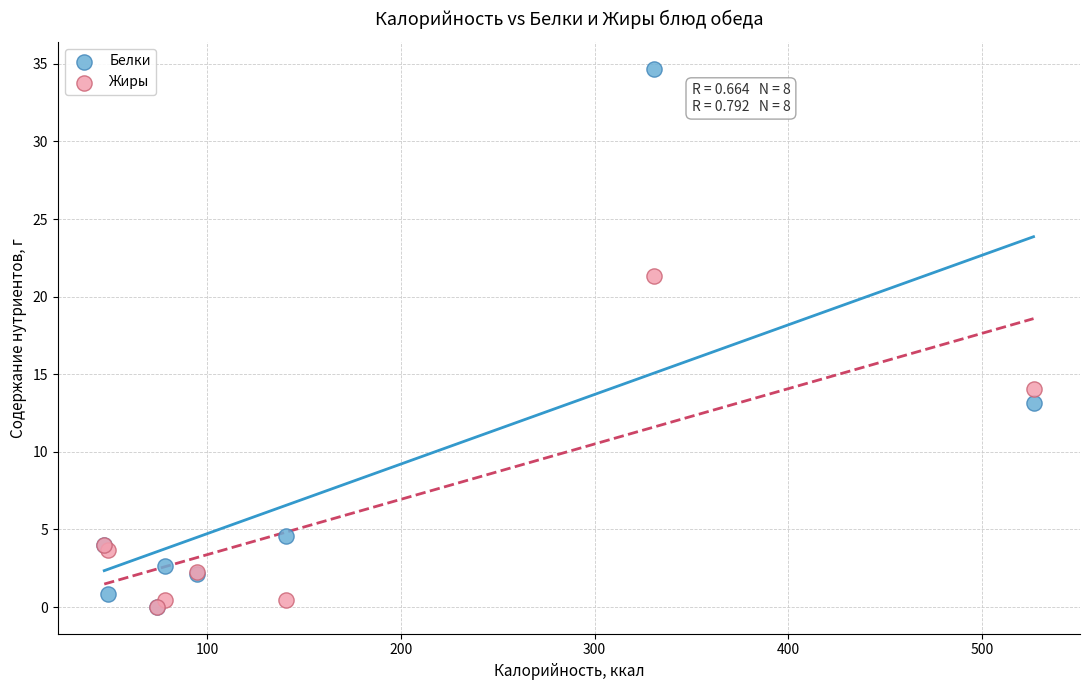

Which series has the widest spread of Y values?

Белки